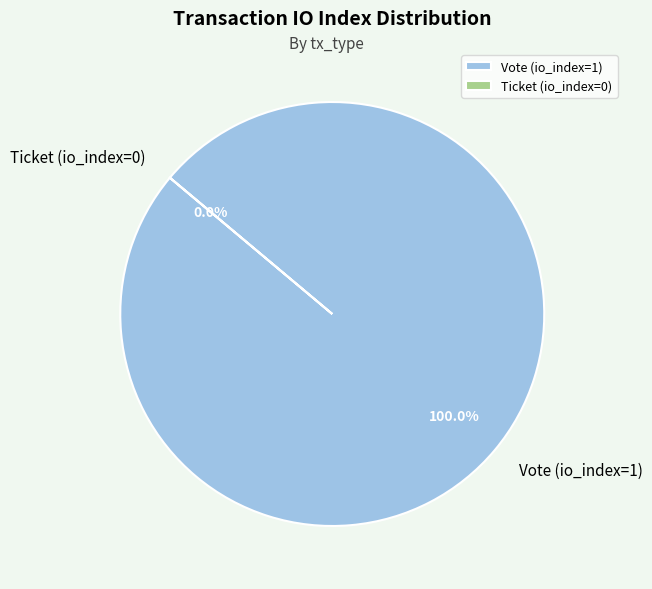

What is the total percentage of Vote (io_index=1) and Ticket (io_index=0)?

100.0%